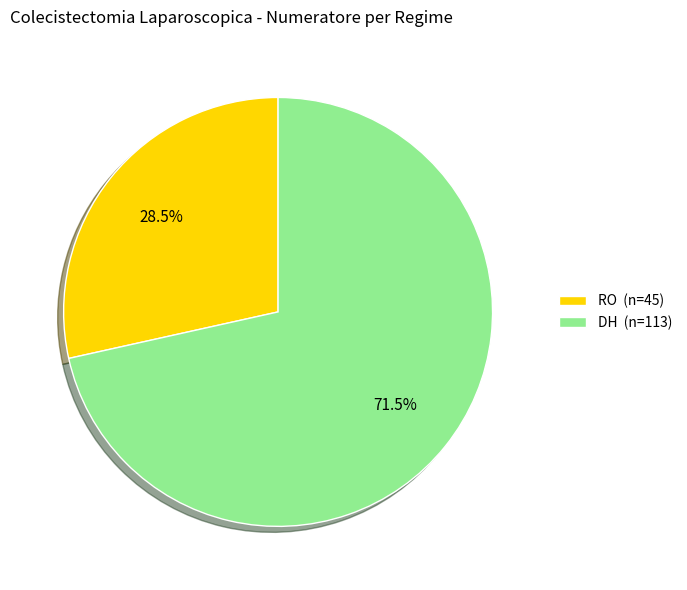

Combined, do DH and RO account for over 50%?

Yes